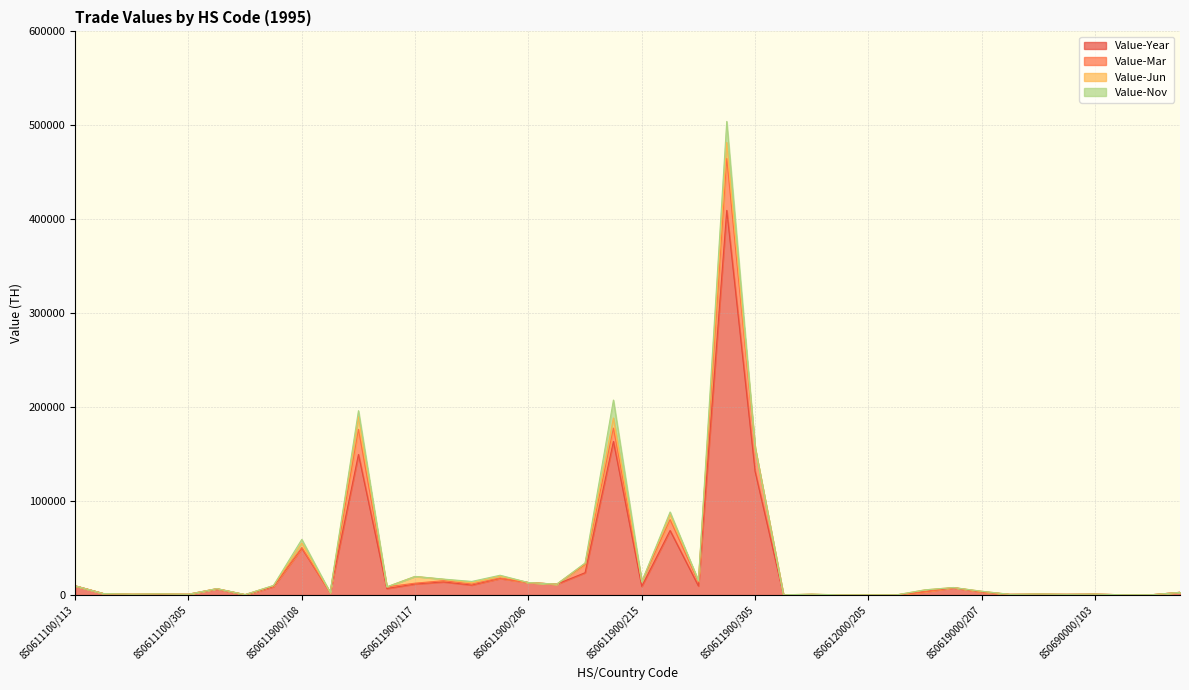

True or false: Value-Mar has more than 2 interior local peaks.

True